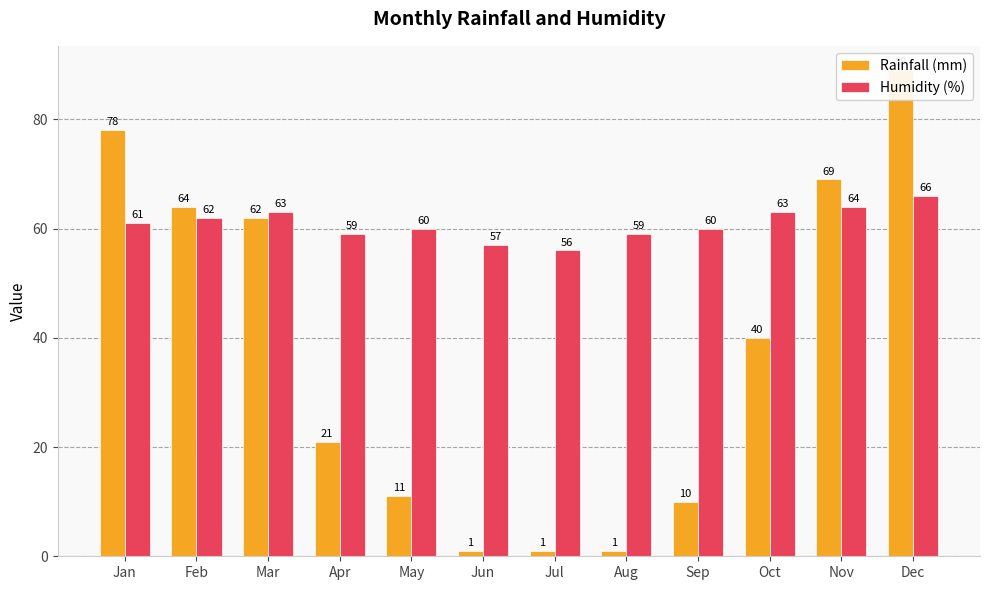

Read the Humidity (%) value at Aug, to the nearest 10.

60